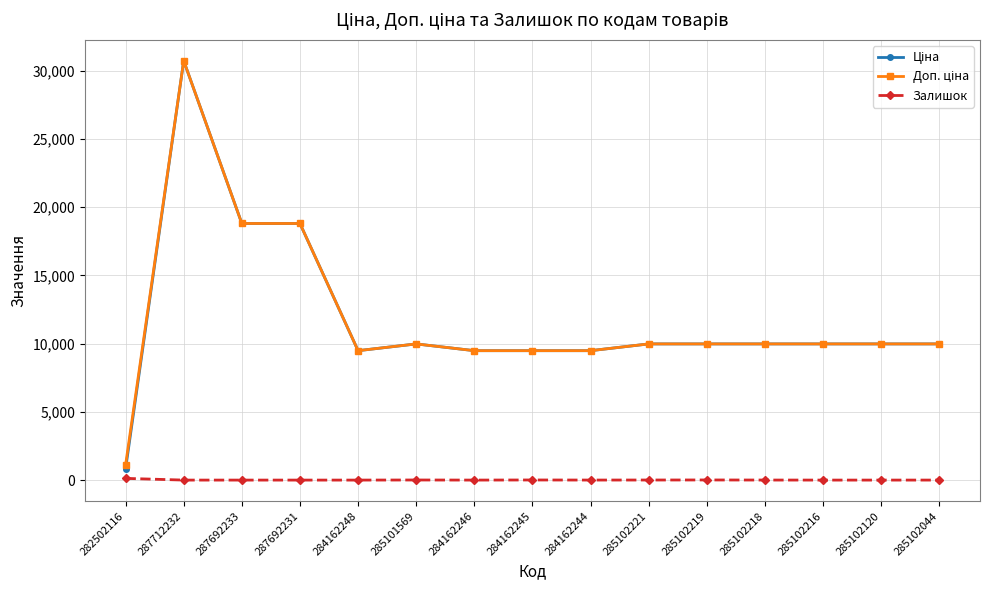

How many series are shown in this chart?

3